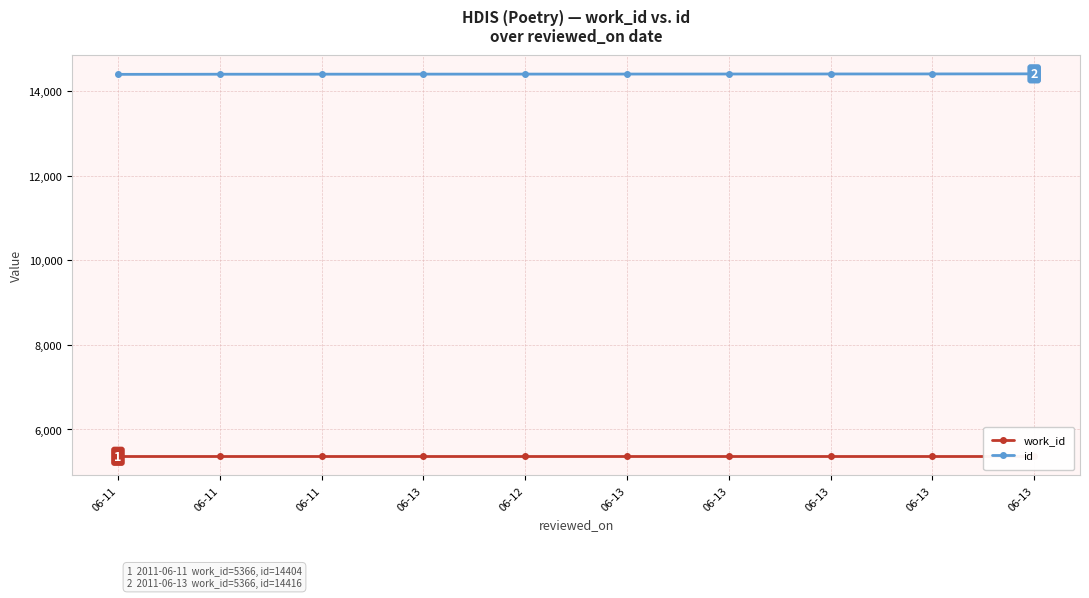

Which series has the largest range (max minus min)?

id